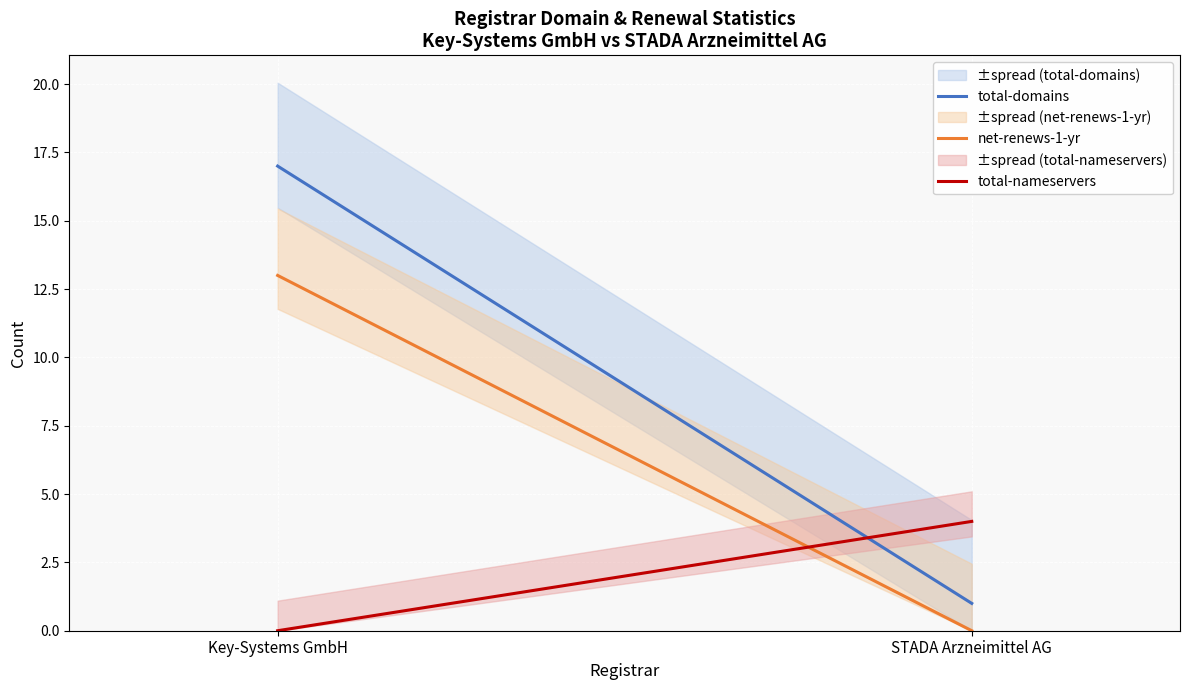

What position from the left is STADA Arzneimittel AG?

2